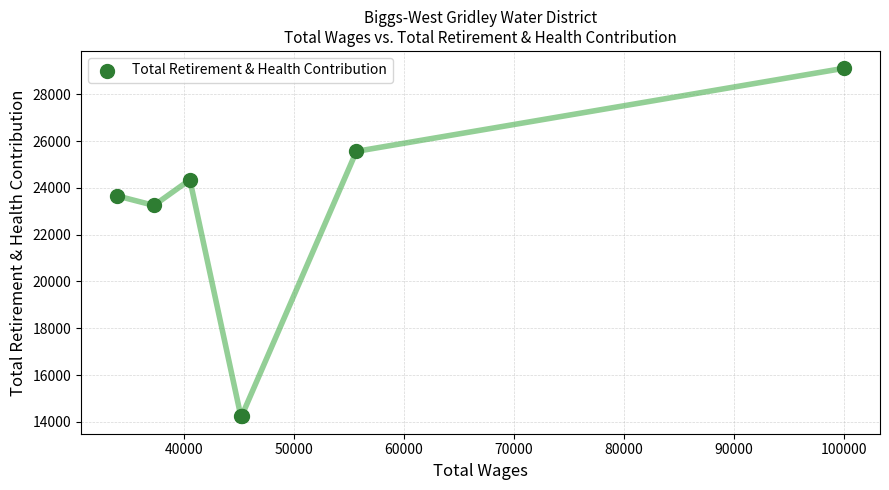

True or false: the data has more than 2 interior local peaks.

False